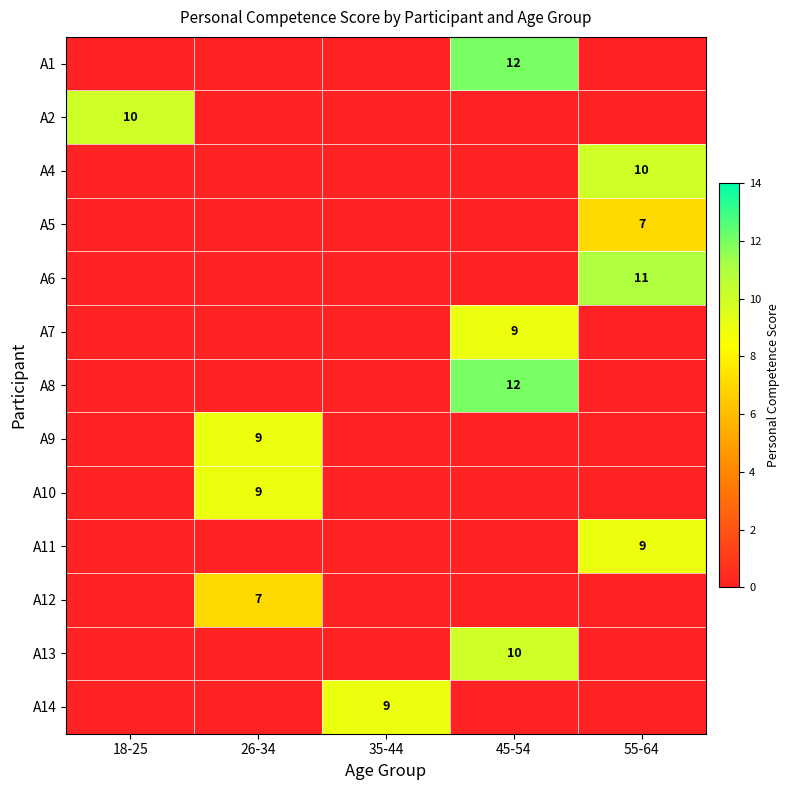

What is the difference between the highest and lowest values at 26-34?

9